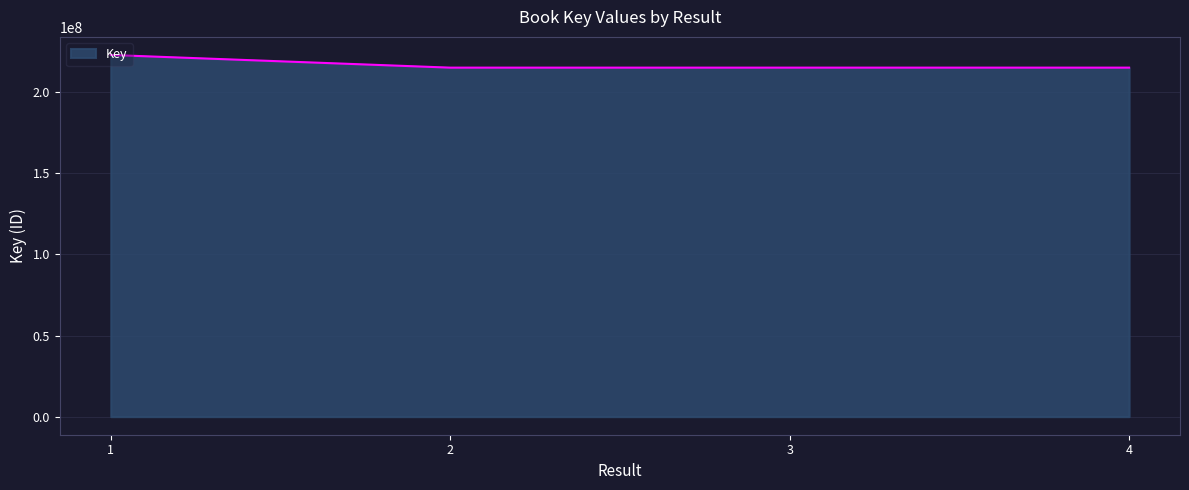

What is the smallest value displayed?

215187733